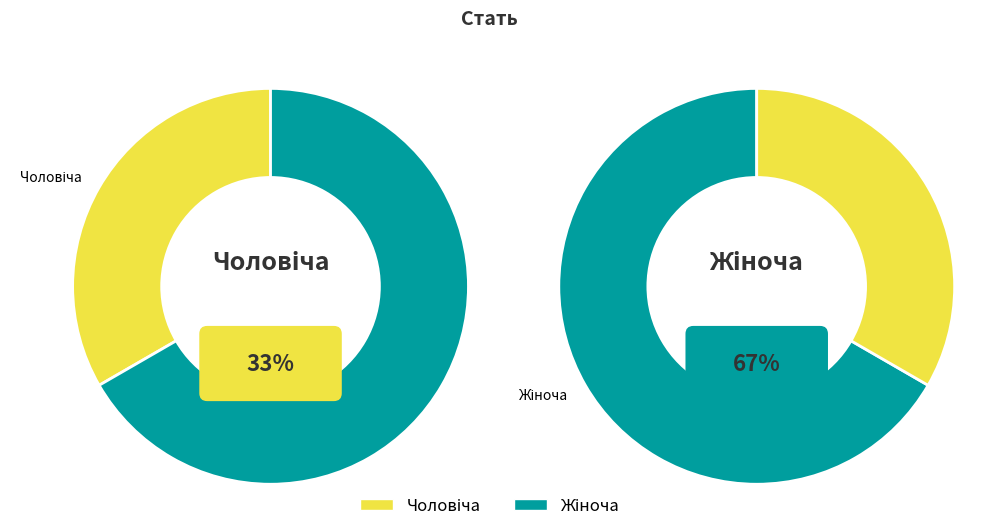

To the nearest percent, what portion does Чоловіча represent?

33%